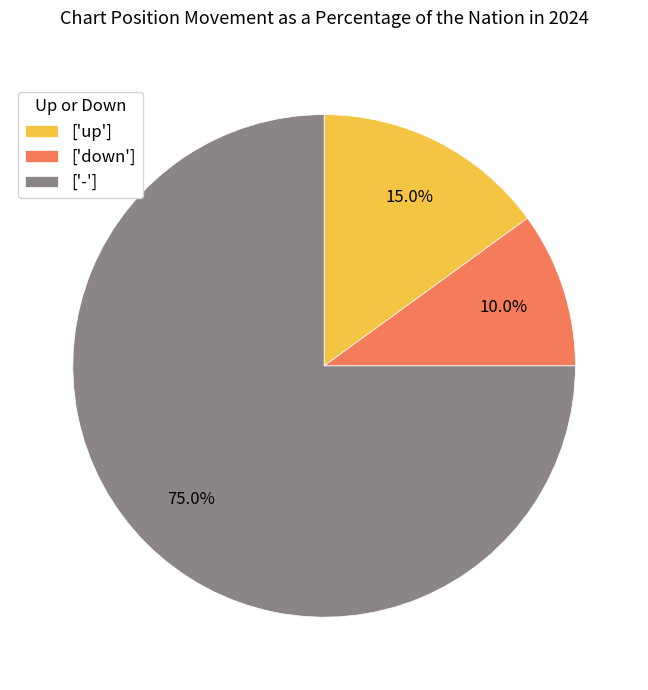

Does any single category account for the majority?

Yes